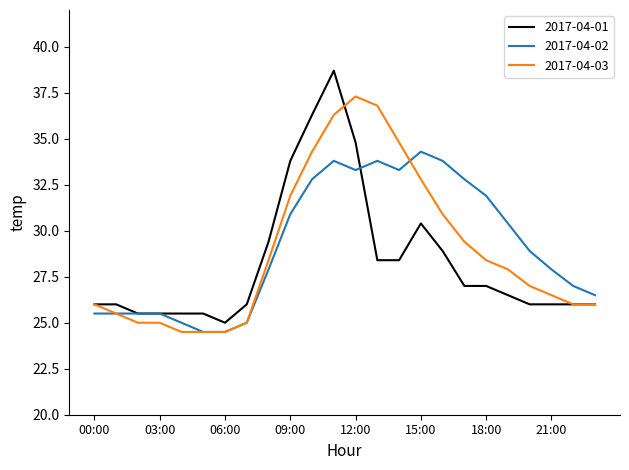

Rank the series by their maximum value, from highest to lowest.

2017-04-01, 2017-04-03, 2017-04-02